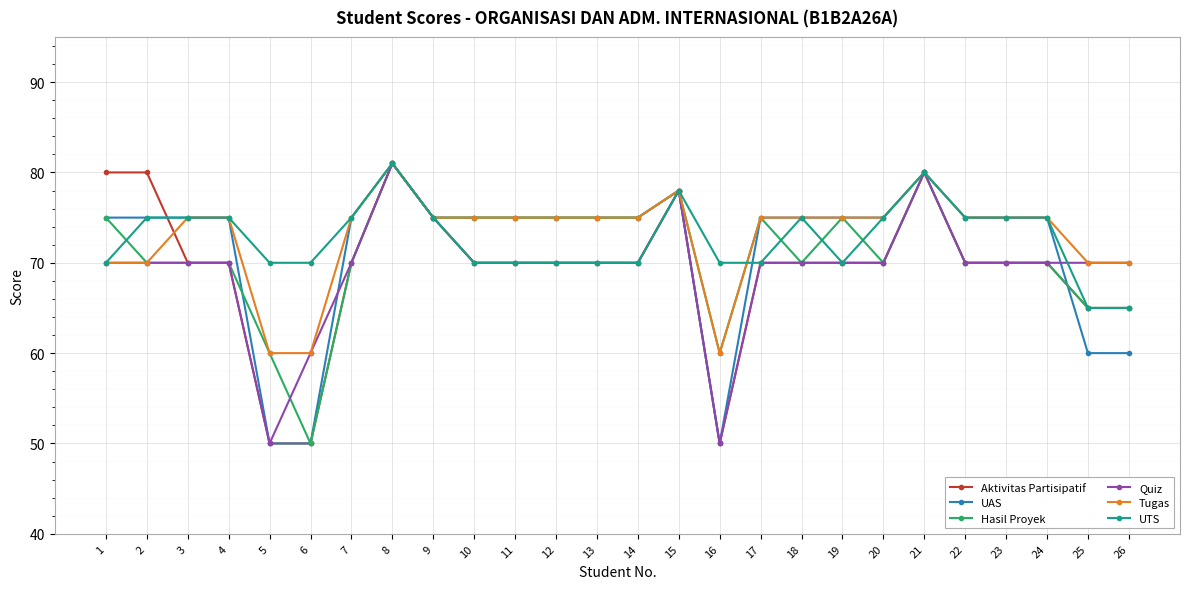

What is the total value across all series at 12?

435